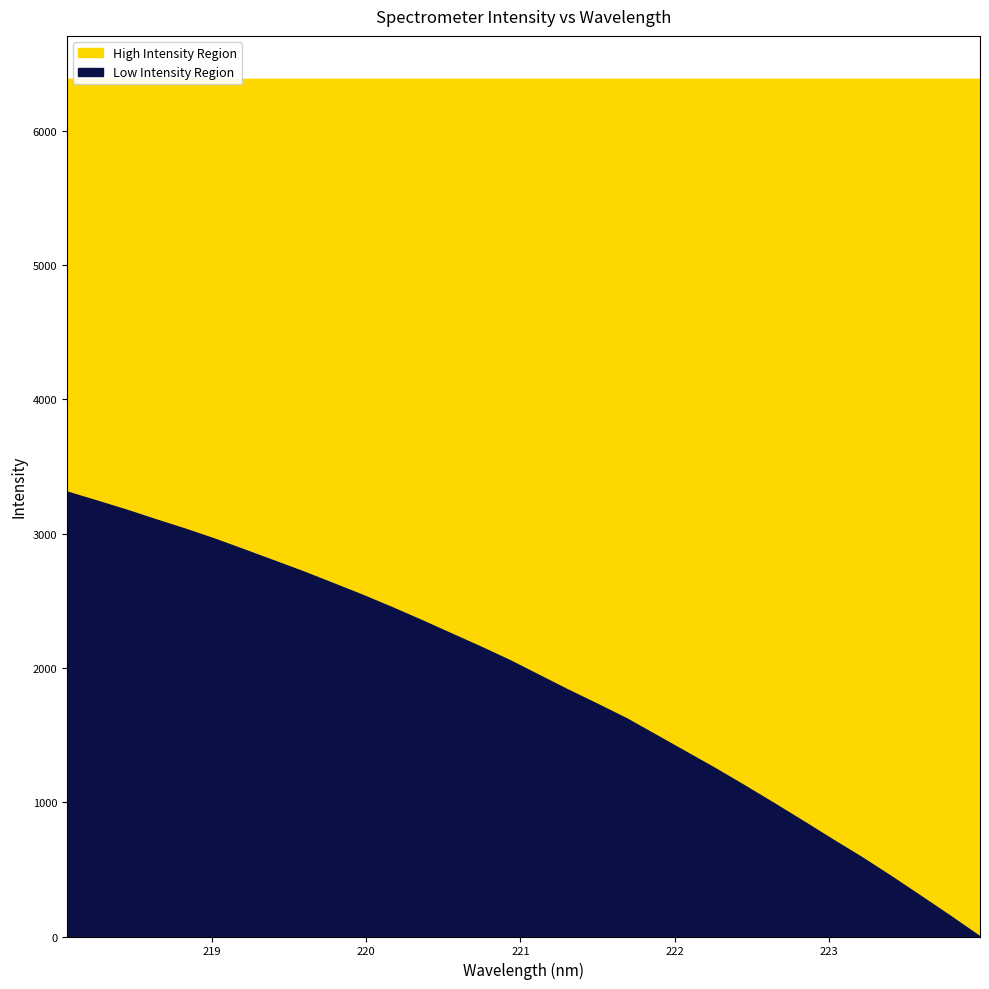

What is the value of the 1st point from the left?

3073.2